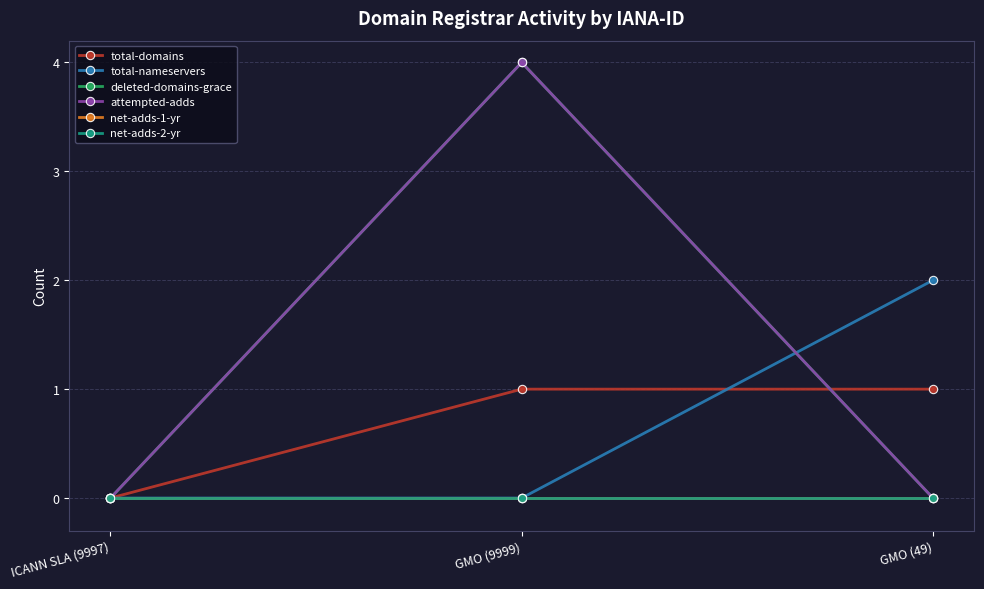

Is this an area chart (filled region under the line)?

No